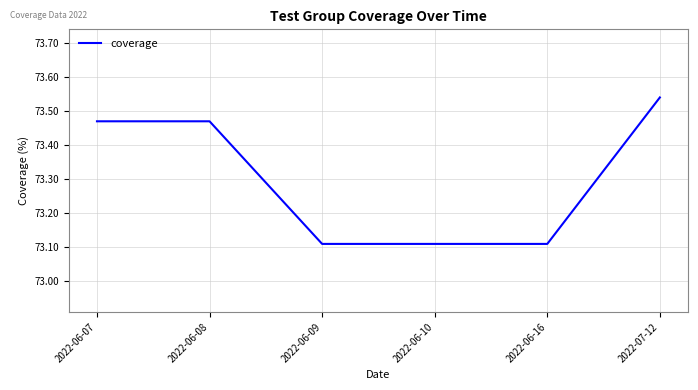

The value at 2022-06-07 is 105.7. True or false?

False